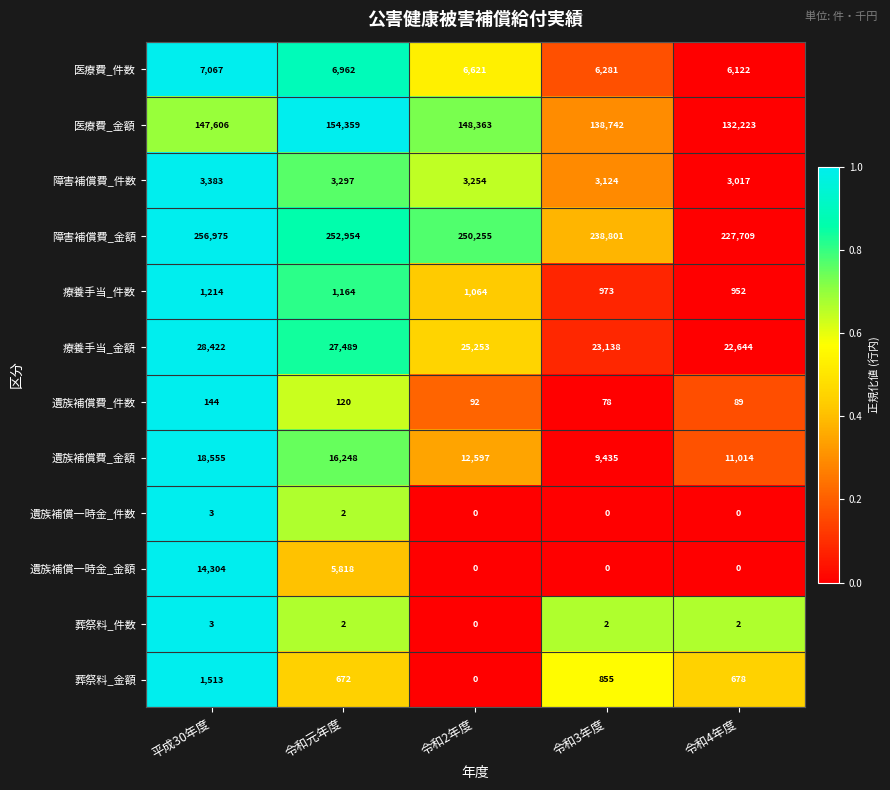

What is the average value of the 療養手当_件数 series?

1073